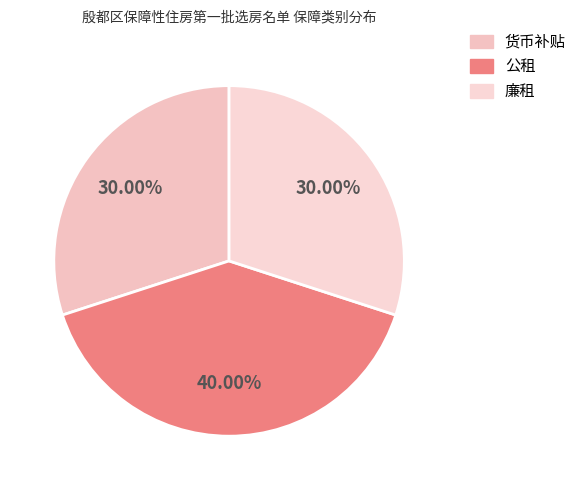

How many slices are in this pie chart?

3